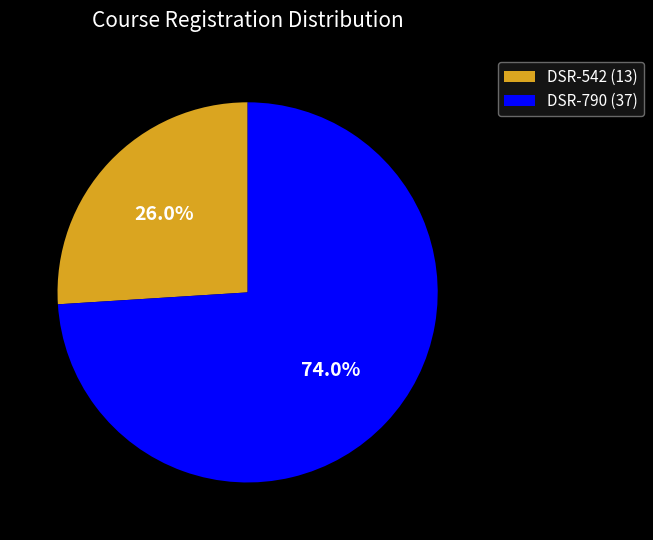

To the nearest percent, what is the average slice percentage?

50%